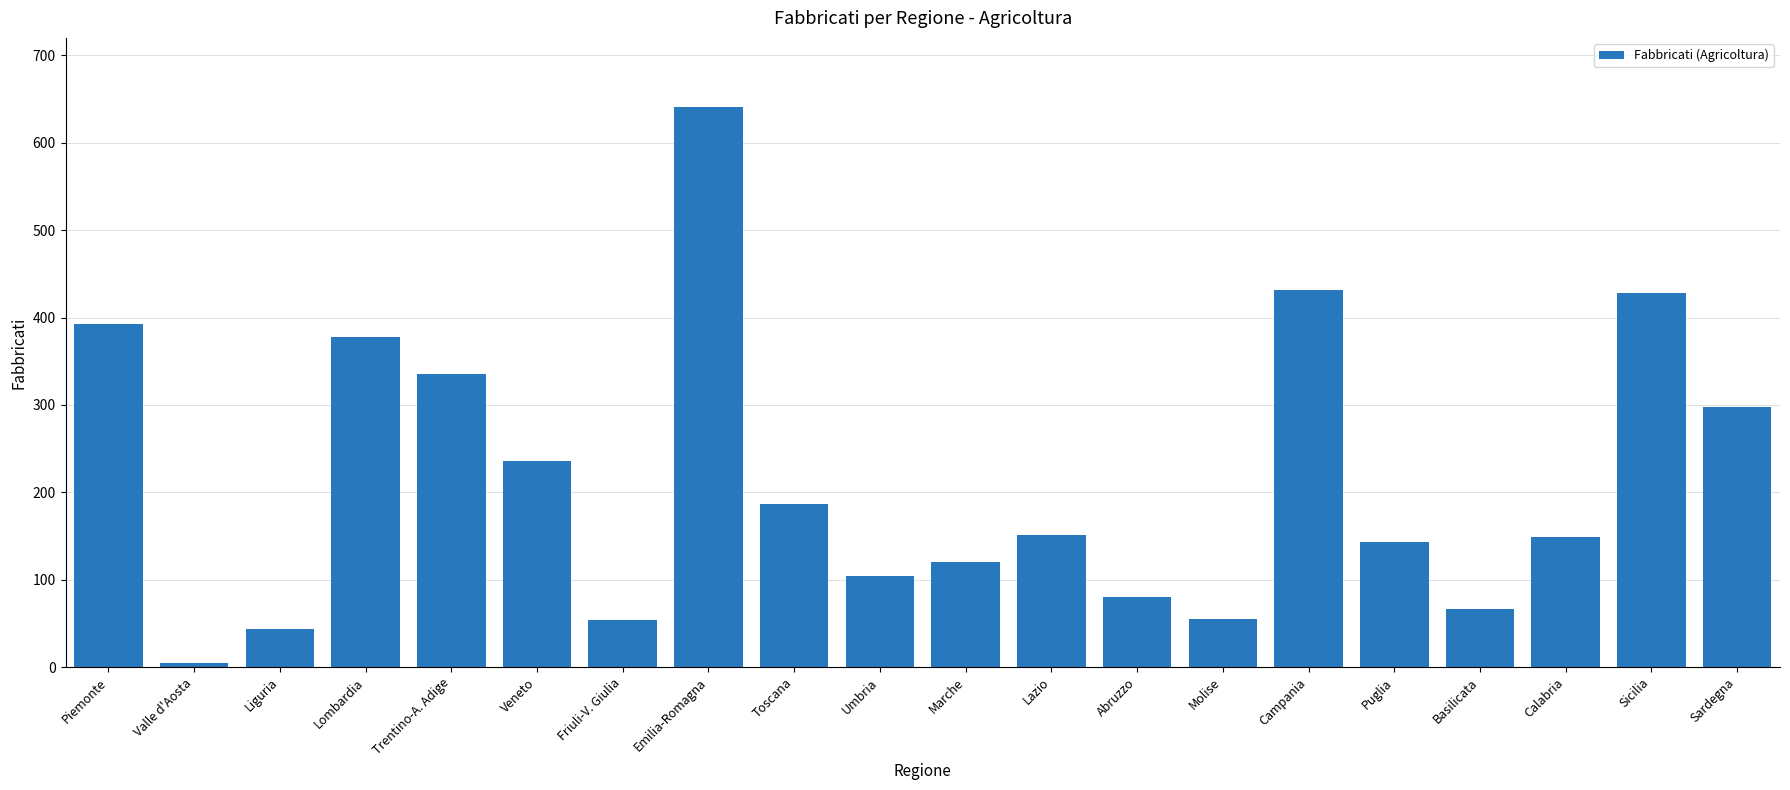

What position from the right is Abruzzo?

8